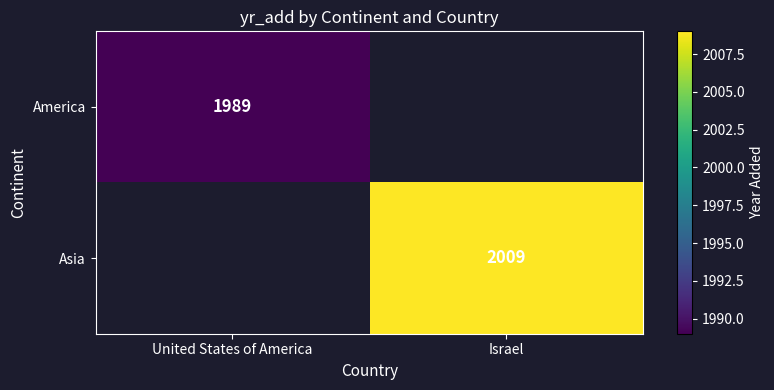

The value of Asia at Israel is 3341. True or false?

False